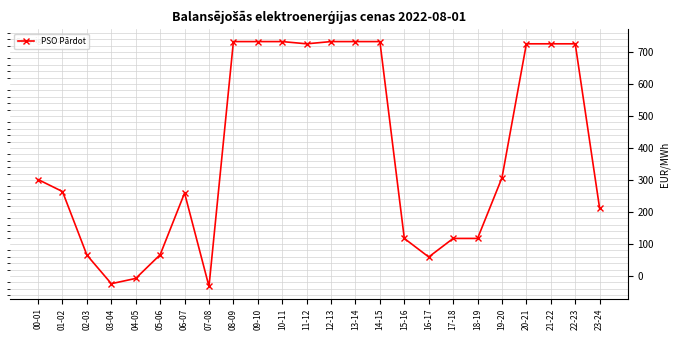

What is the average value?

380.0